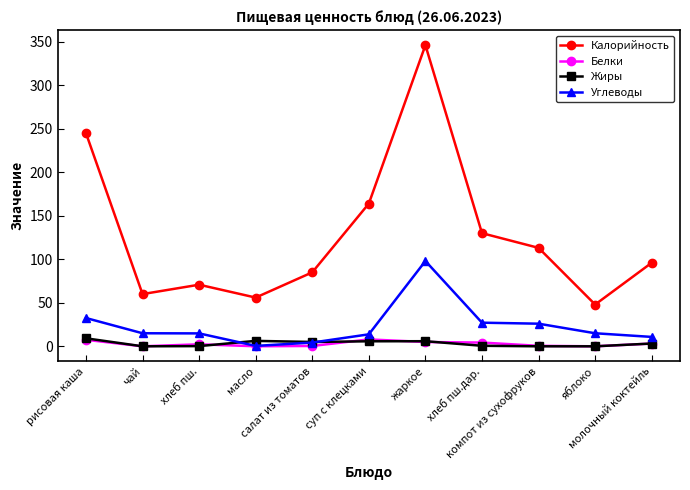

How many lines are shown in the chart?

4